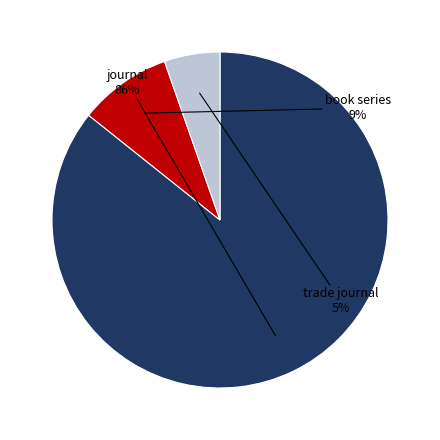

Is there any slice that represents more than half of the pie?

Yes